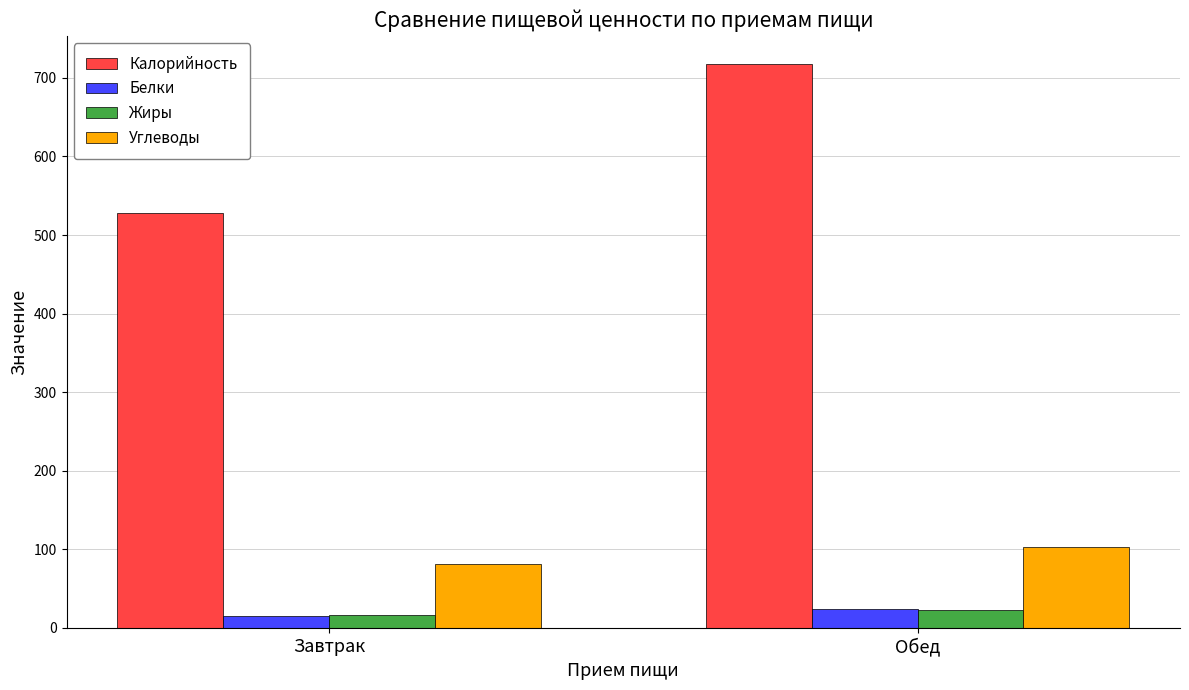

What is the label of the 2nd bar from the left?

Обед